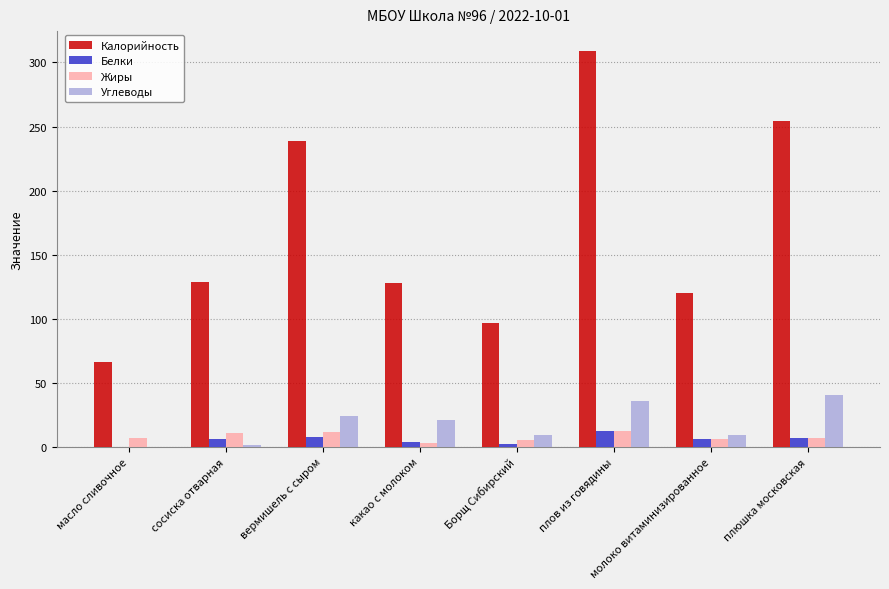

Is the value of Калорийность at плов из говядины greater than the value of Белки at масло сливочное?

Yes